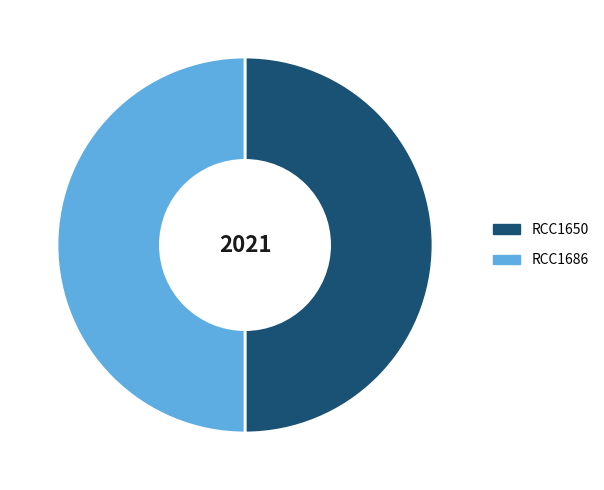

Is it true that RCC1650 is 50% of the pie?

True